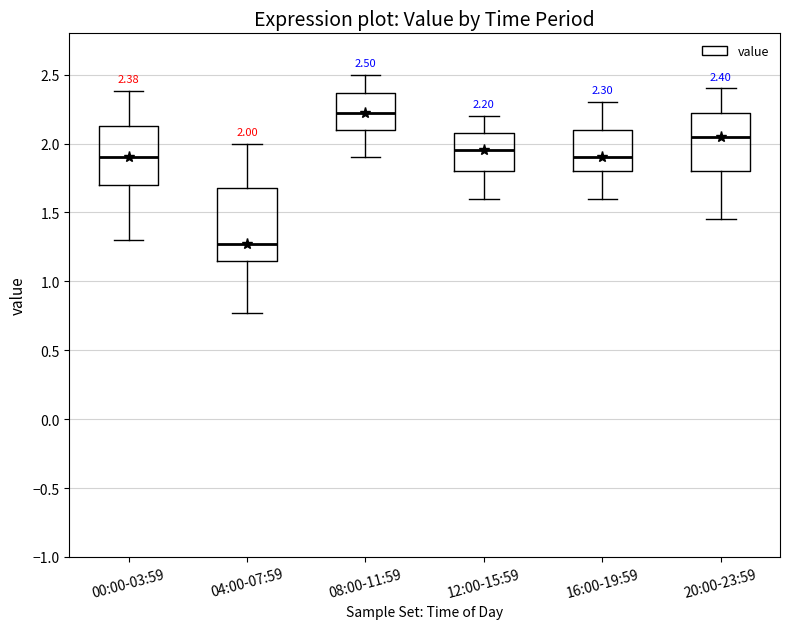

Which box's median line is the lowest?

04:00-07:59